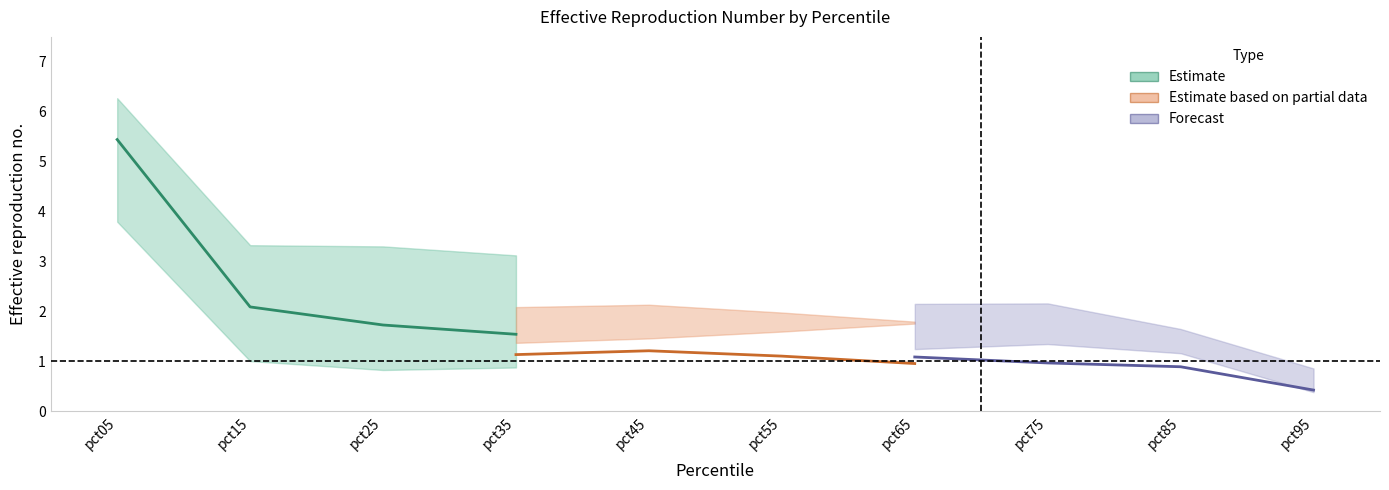

True or false: Forecast has more than 2 interior local peaks.

False